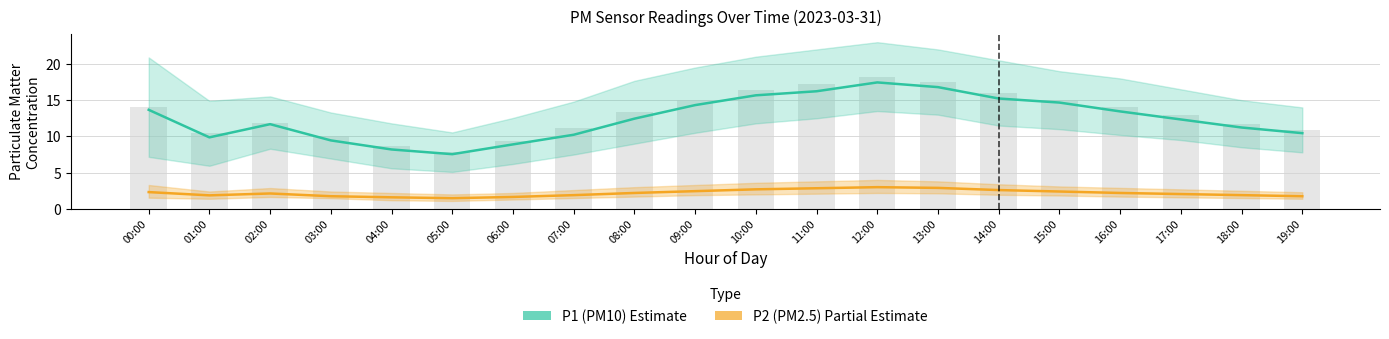

What position from the right is 16:00?

4